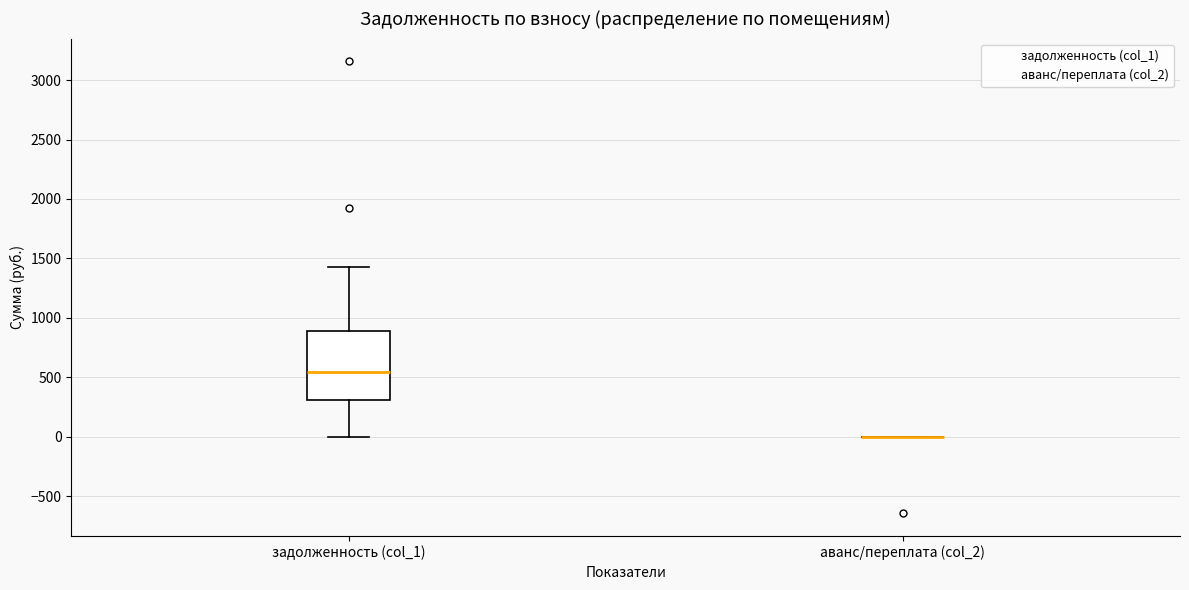

Reading left to right, transcribe this box plot: for each box, give where its median line is, the range the box spans, and where its two whiskers end, as read against the y-axis. The values are not printed on the chart, so give them approximately, as read against the axis.

задолженность (col_1): median 550, box 300 to 900, whiskers 0 to 1450
аванс/переплата (col_2): box collapsed to a line at 0, whiskers 0 to 0